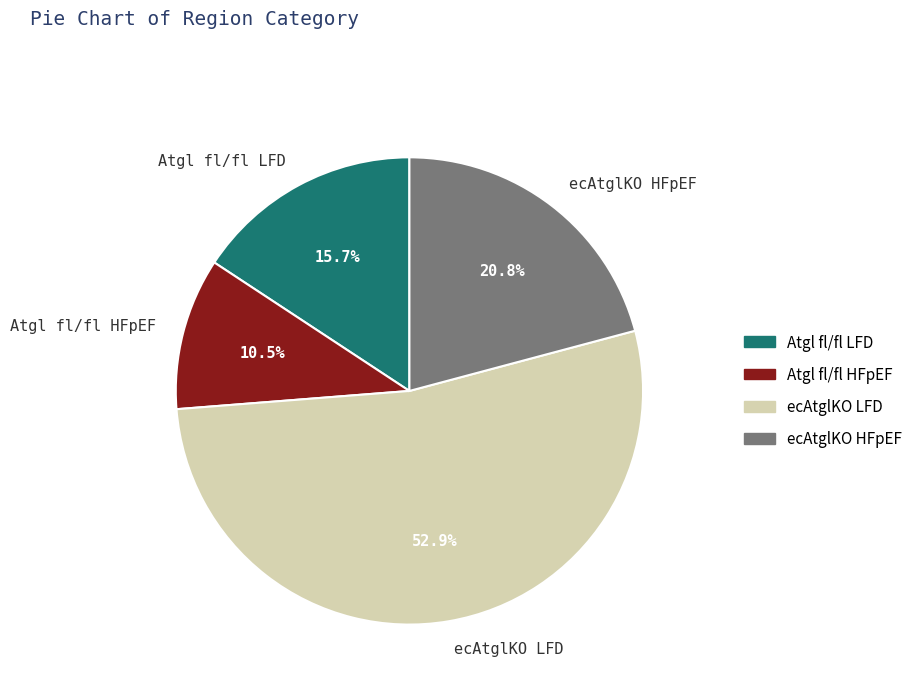

Does any single category account for the majority?

Yes